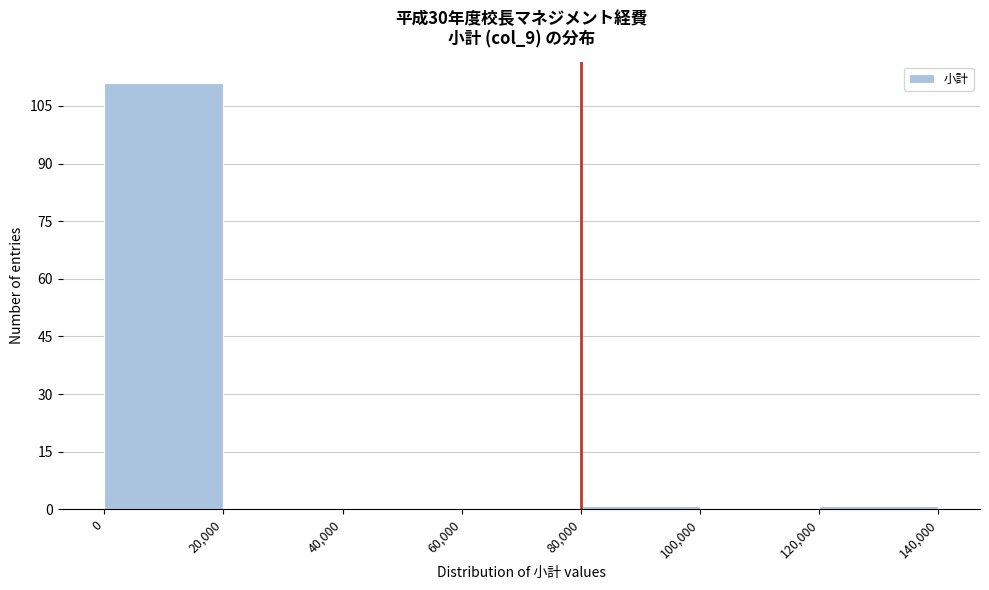

How tall is the bar that spans 0 to 20,000 on the x-axis? The values are not printed on the chart, so give them approximately, as read against the axis.

112